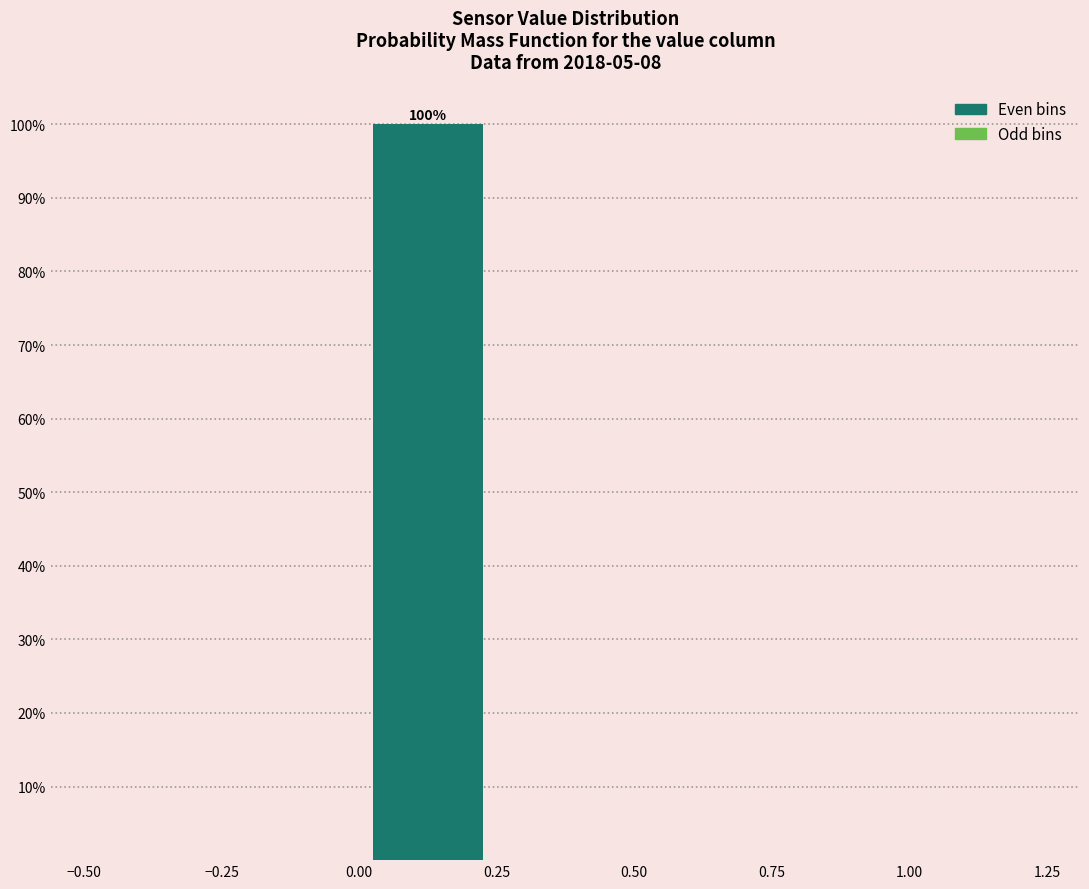

Over which range of the x-axis is the bar tallest?

0.00 to 0.25